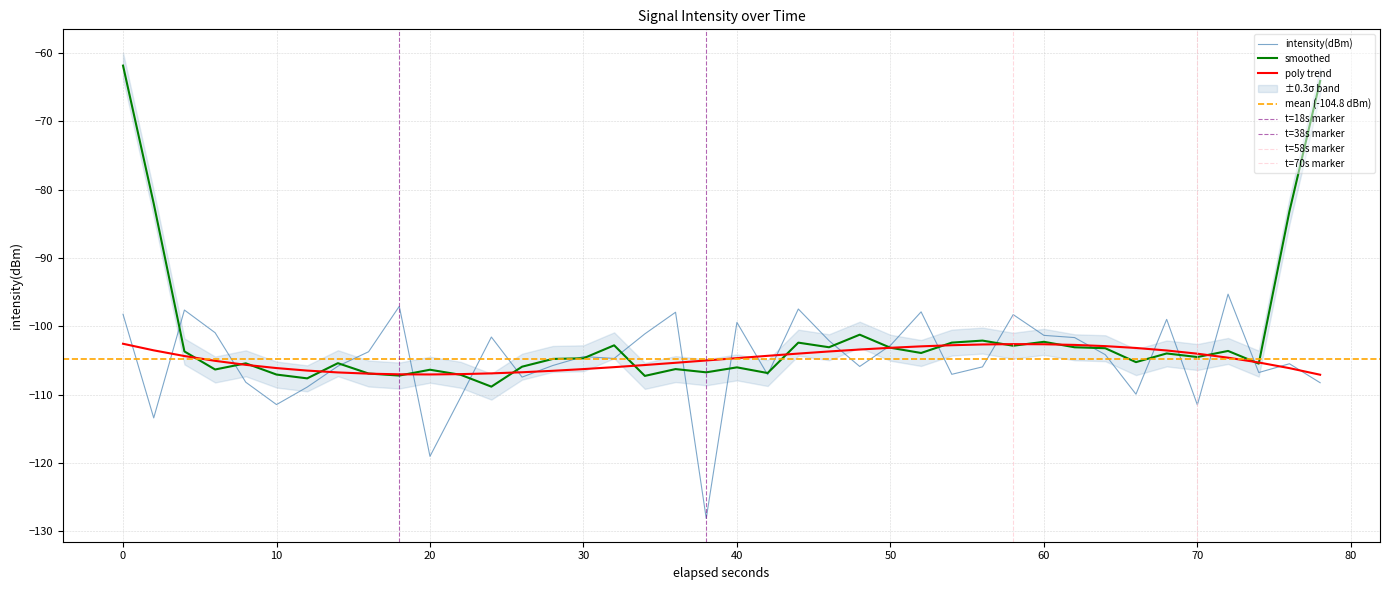

Does the chart have visible grid lines?

Yes